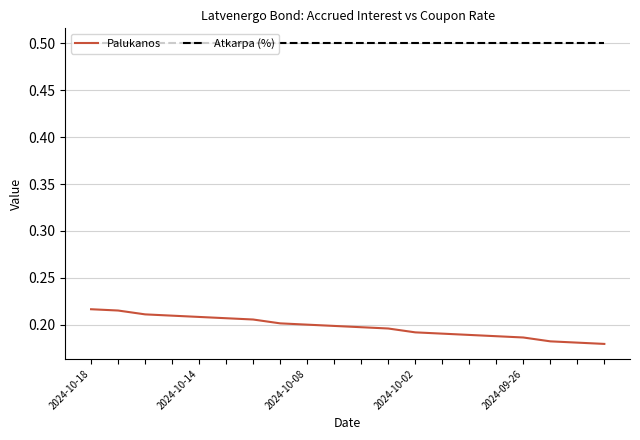

True or false: Atkarpa (%) and Palukanos cross at least once.

False